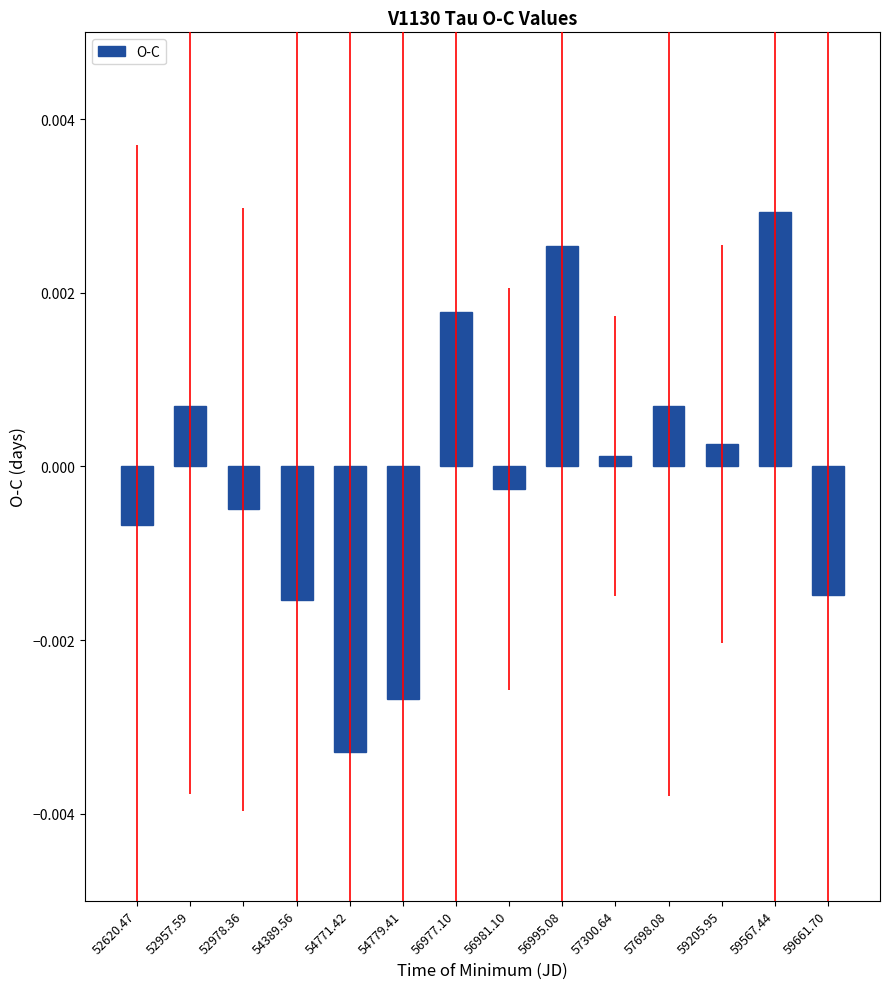

At which category does the chart reach its peak across all series?

59567.44